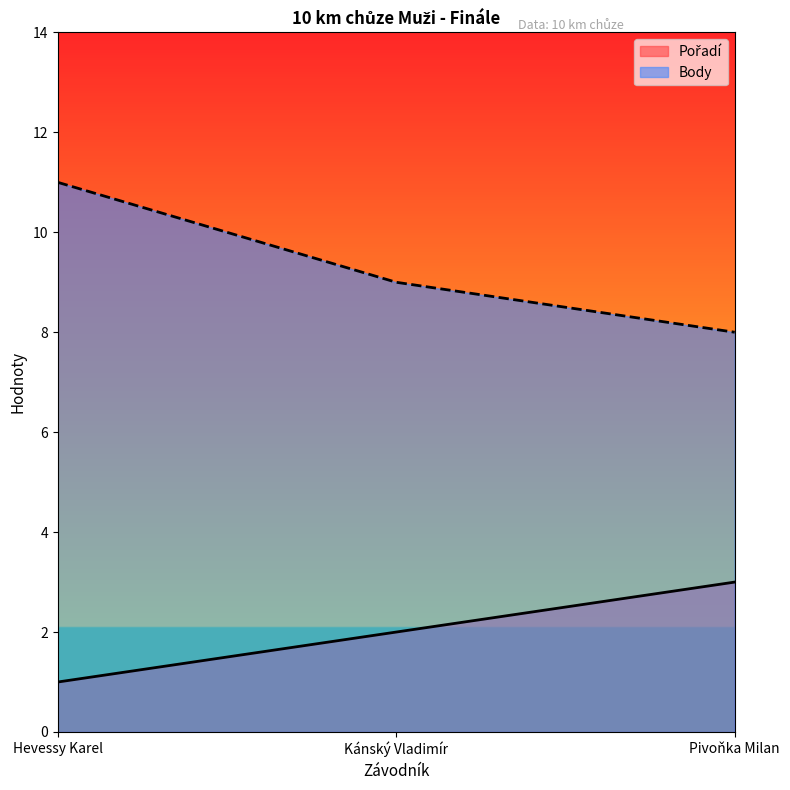

The value of Pořadí at Hevessy Karel is 1. True or false?

False